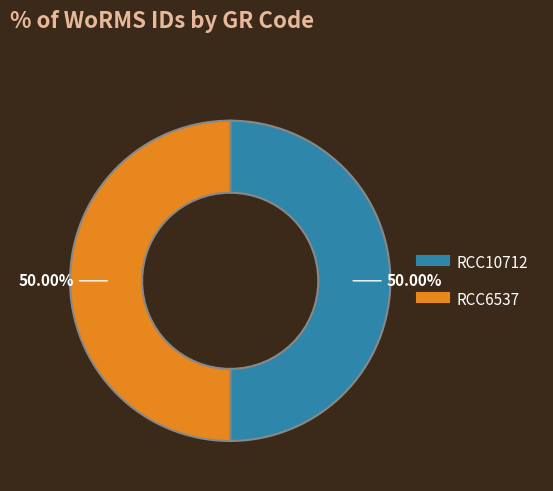

What is the ratio of the value at RCC10712 to the value at RCC6537?

1.0